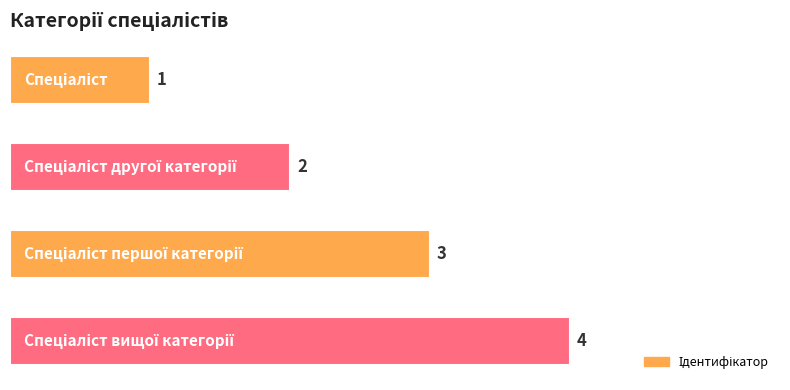

What is the difference between the maximum and minimum values?

3